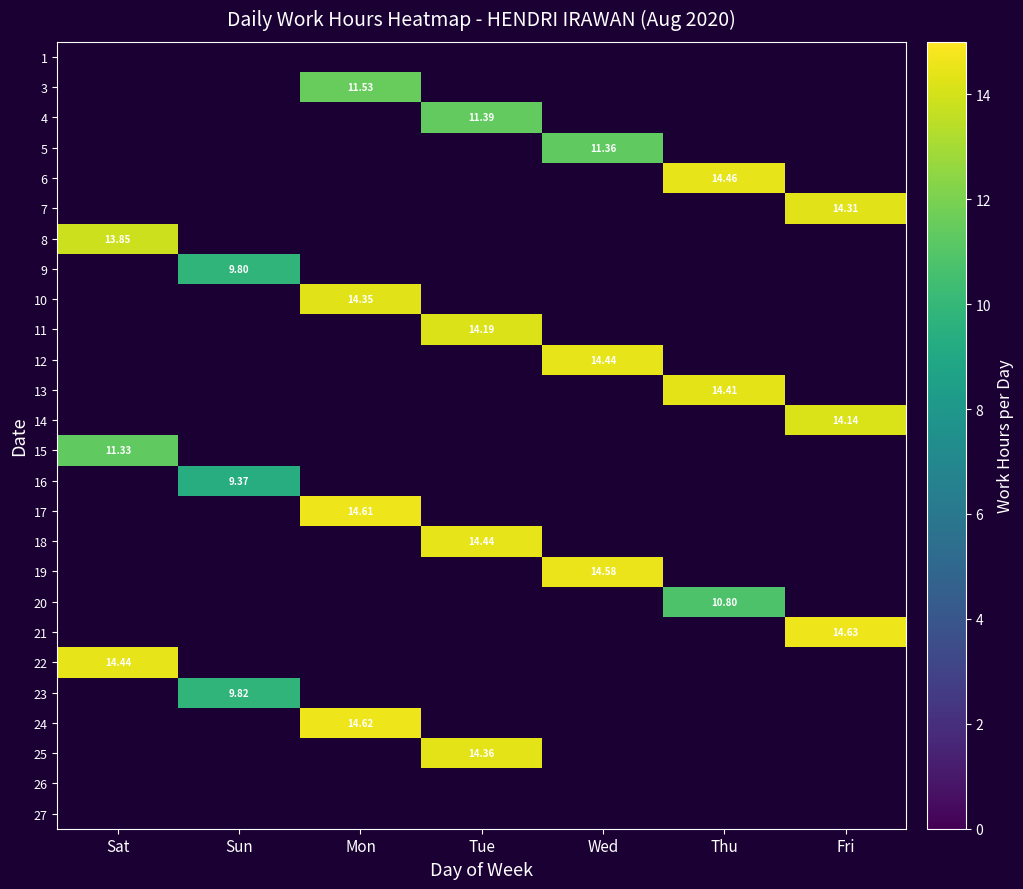

How many series are shown in this chart?

26